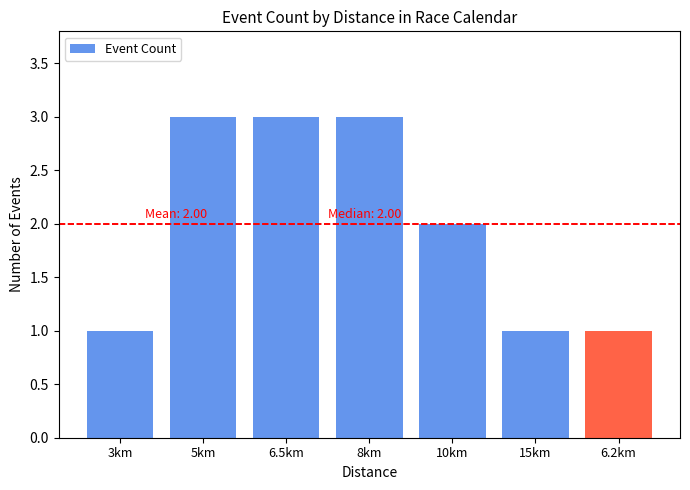

Does the chart contain any negative values?

No